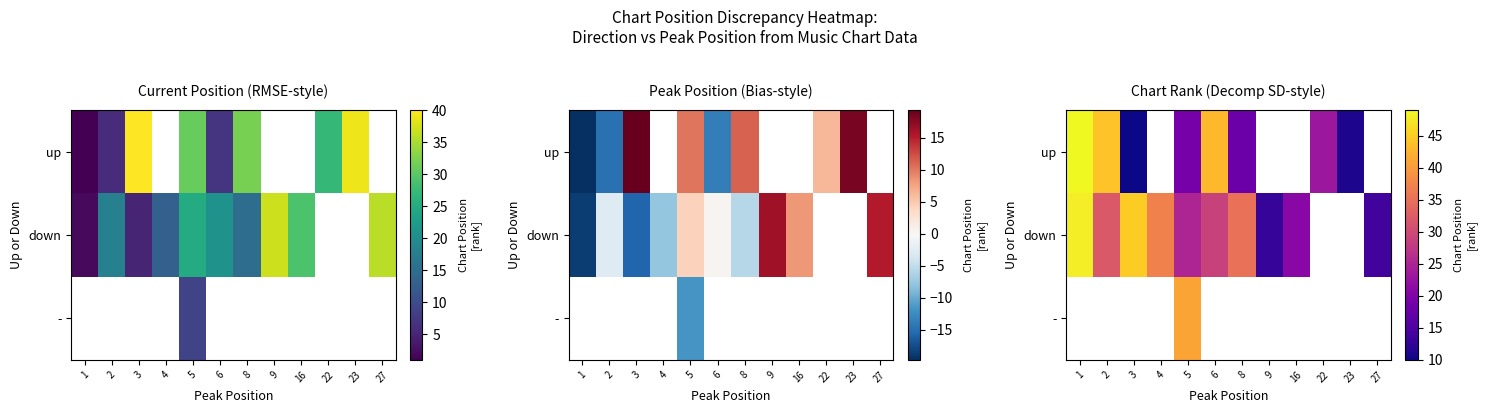

Which category has the highest value in the - series?

1